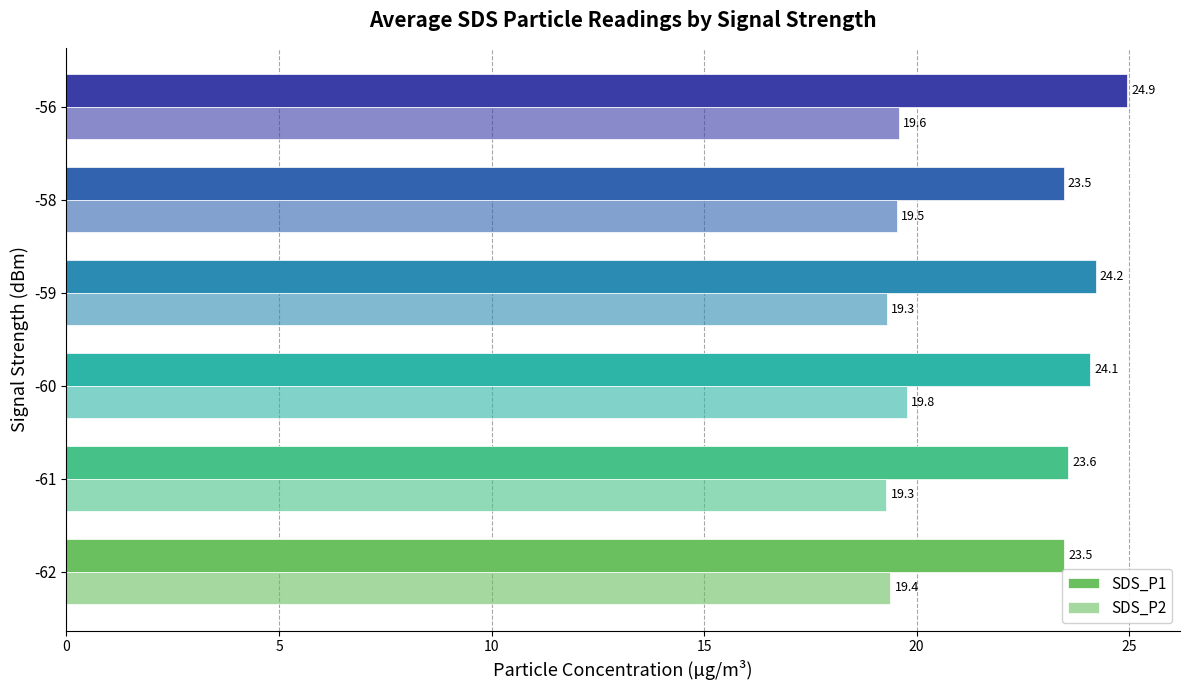

What is the highest value of the SDS_P2 series?

19.8